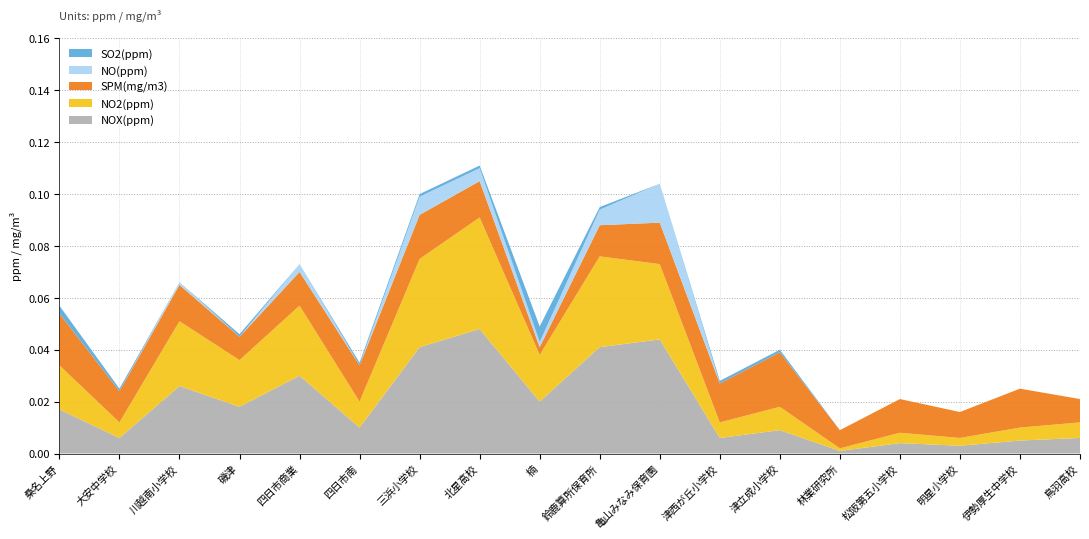

Reading left to right, what are all the values shown in this chart?

NOX(ppm): 桑名上野=0.0	大安中学校=0.0	川越南小学校=0.0	磯津=0.0	四日市商業=0.0	四日市南=0.0	三浜小学校=0.0	北星高校=0.0	楠=0.0	鈴鹿算所保育所=0.0	亀山みなみ保育園=0.0	津西が丘小学校=0.0	津立成小学校=0.0	林業研究所=0.0	松阪第五小学校=0.0	明星小学校=0.0	伊勢厚生中学校=0.0	鳥羽高校=0.0
NO2(ppm): 桑名上野=0.0	大安中学校=0.0	川越南小学校=0.0	磯津=0.0	四日市商業=0.0	四日市南=0.0	三浜小学校=0.0	北星高校=0.0	楠=0.0	鈴鹿算所保育所=0.0	亀山みなみ保育園=0.0	津西が丘小学校=0.0	津立成小学校=0.0	林業研究所=0.0	松阪第五小学校=0.0	明星小学校=0.0	伊勢厚生中学校=0.0	鳥羽高校=0.0
SPM(mg/m3): 桑名上野=0.0	大安中学校=0.0	川越南小学校=0.0	磯津=0.0	四日市商業=0.0	四日市南=0.0	三浜小学校=0.0	北星高校=0.0	楠=0.0	鈴鹿算所保育所=0.0	亀山みなみ保育園=0.0	津西が丘小学校=0.0	津立成小学校=0.0	林業研究所=0.0	松阪第五小学校=0.0	明星小学校=0.0	伊勢厚生中学校=0.0	鳥羽高校=0.0
NO(ppm): 桑名上野=0.0	大安中学校=0.0	川越南小学校=0.0	磯津=0.0	四日市商業=0.0	四日市南=0.0	三浜小学校=0.0	北星高校=0.0	楠=0.0	鈴鹿算所保育所=0.0	亀山みなみ保育園=0.0	津西が丘小学校=0.0	津立成小学校=0.0	林業研究所=0.0	松阪第五小学校=0.0	明星小学校=0.0	伊勢厚生中学校=0.0	鳥羽高校=0.0
SO2(ppm): 桑名上野=0.0	大安中学校=0.0	川越南小学校=0.0	磯津=0.0	四日市商業=0.0	四日市南=0.0	三浜小学校=0.0	北星高校=0.0	楠=0.0	鈴鹿算所保育所=0.0	亀山みなみ保育園=0.0	津西が丘小学校=0.0	津立成小学校=0.0	林業研究所=0.0	松阪第五小学校=0.0	明星小学校=0.0	伊勢厚生中学校=0.0	鳥羽高校=0.0